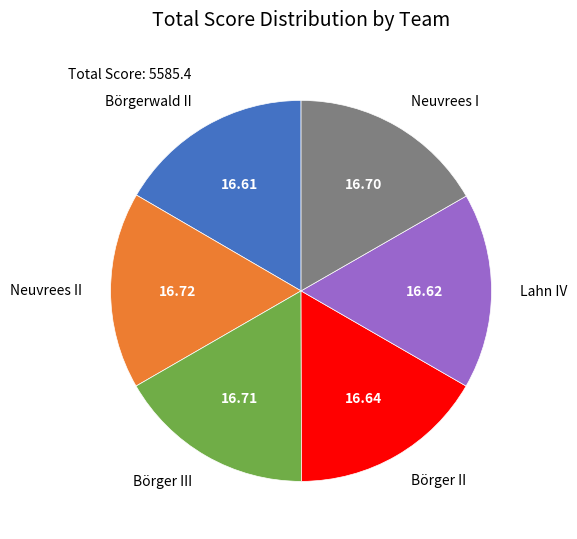

Combined, do Lahn IV and Börger II account for over 50%?

No